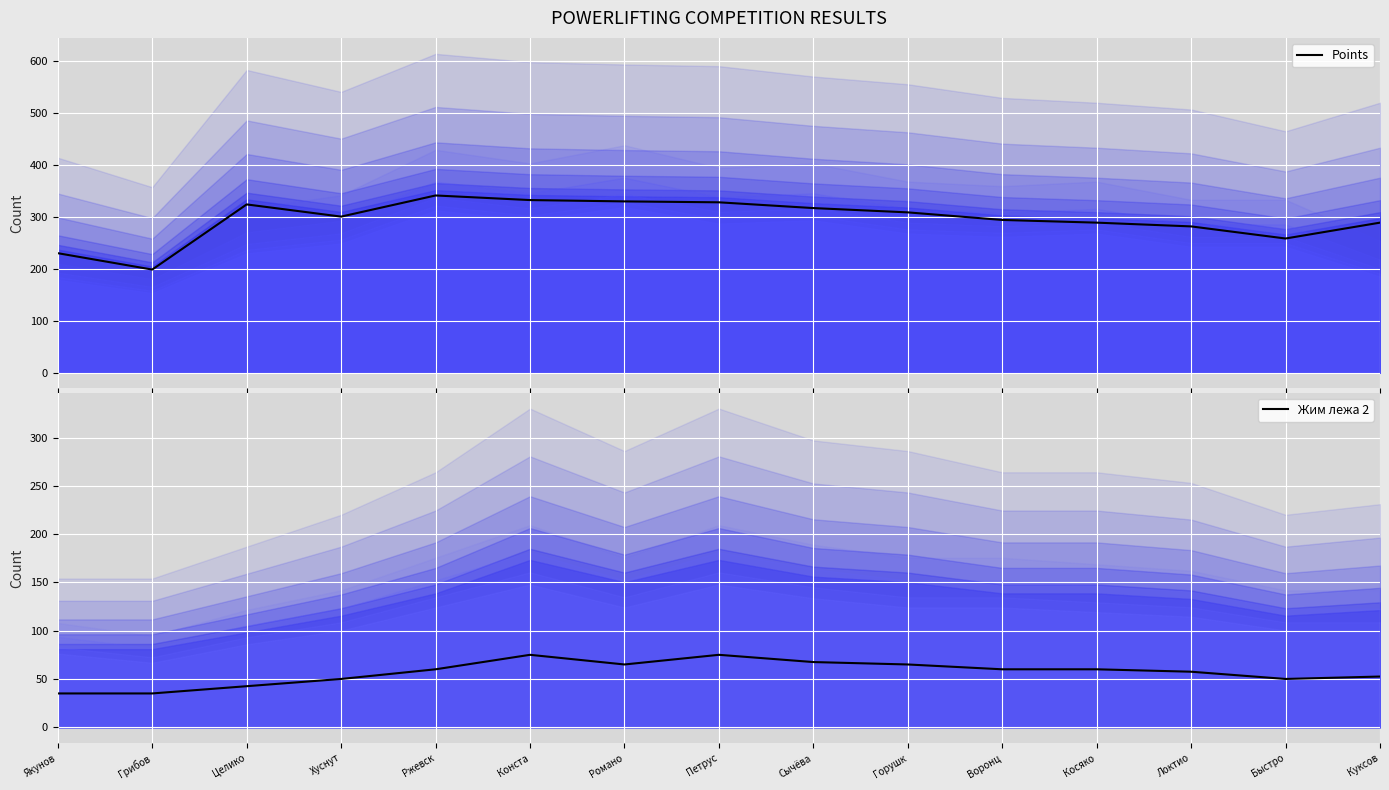

Does the chart display data point markers on the line(s)?

No